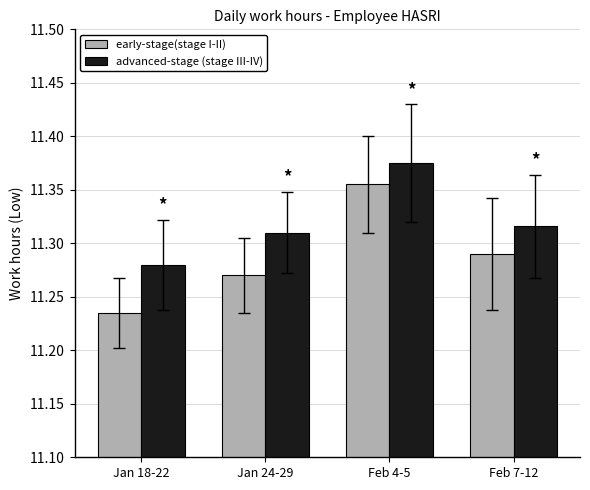

List the labels in order of early-stage(stage I-II) value, largest first.

Feb 4-5, Feb 7-12, Jan 24-29, Jan 18-22